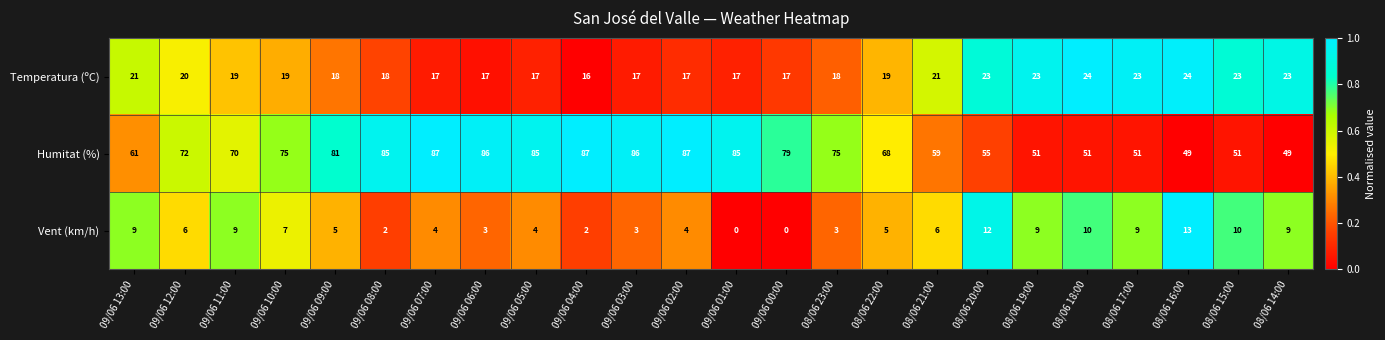

List the series in order of their peak value, highest first.

Humitat (%), Temperatura (ºC), Vent (km/h)